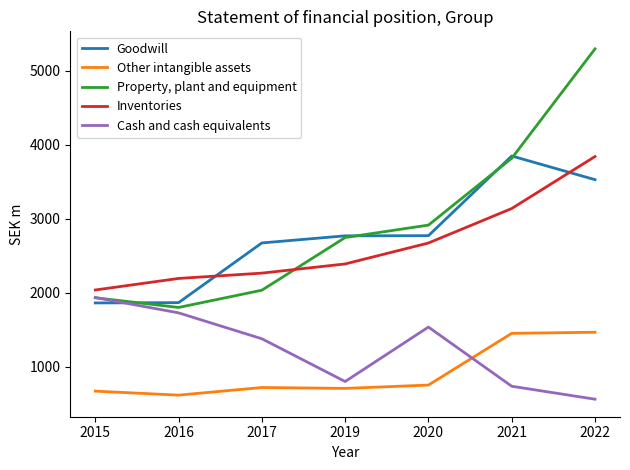

What is the average value of the Property, plant and equipment series?

2932